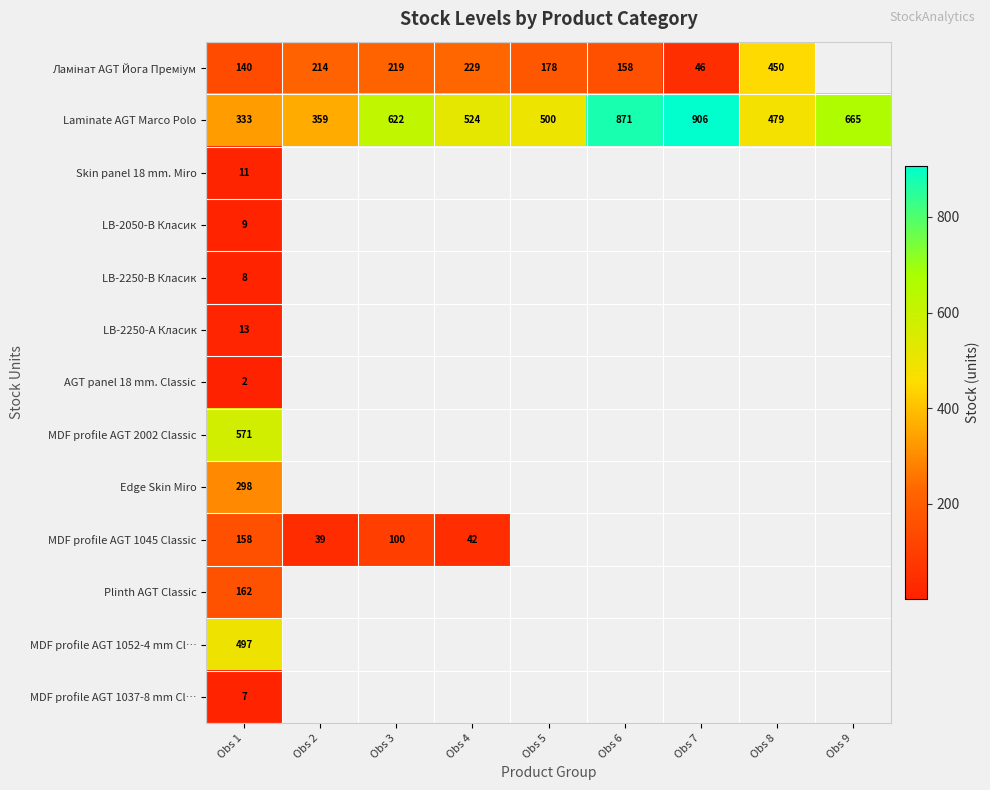

What is the minimum value for Laminate AGT Marco Polo?

333